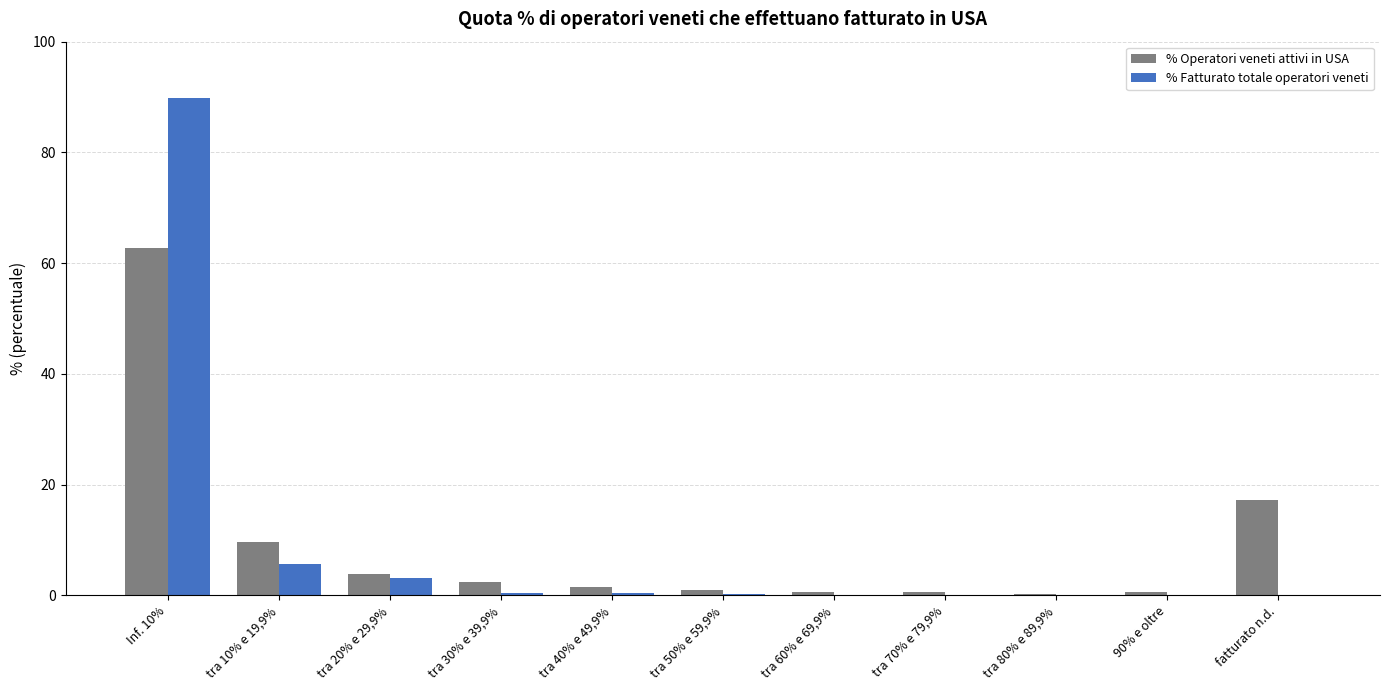

What is the sum of the % Operatori veneti attivi in USA values at 90% e oltre and tra 30% e 39,9%?

3.0